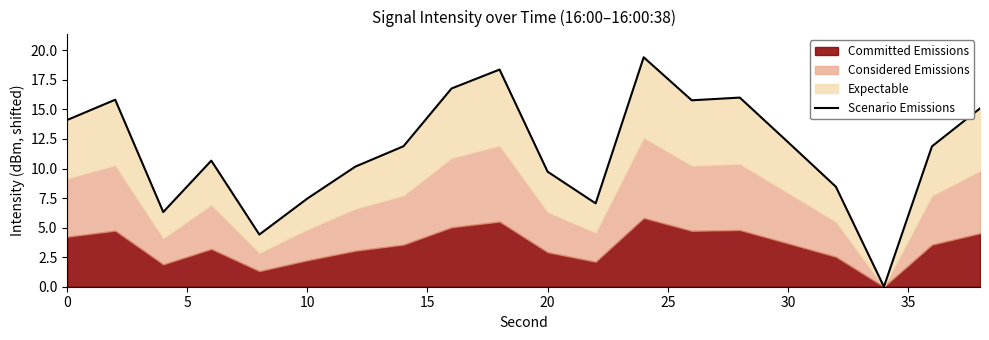

Is it true that the value at 0 is 14.1?

True